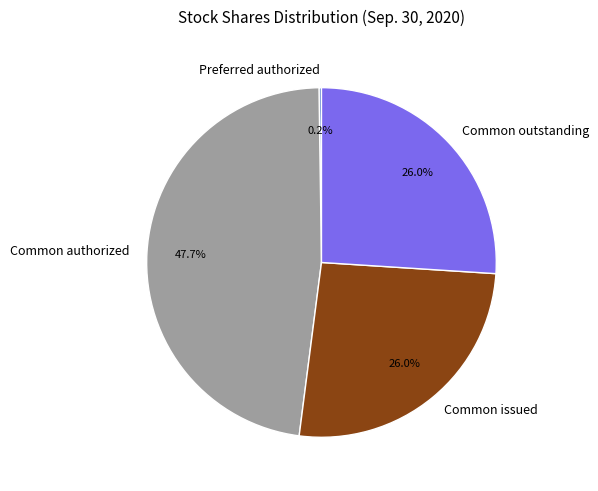

How much of the chart is everything except Common authorized?

52.3%